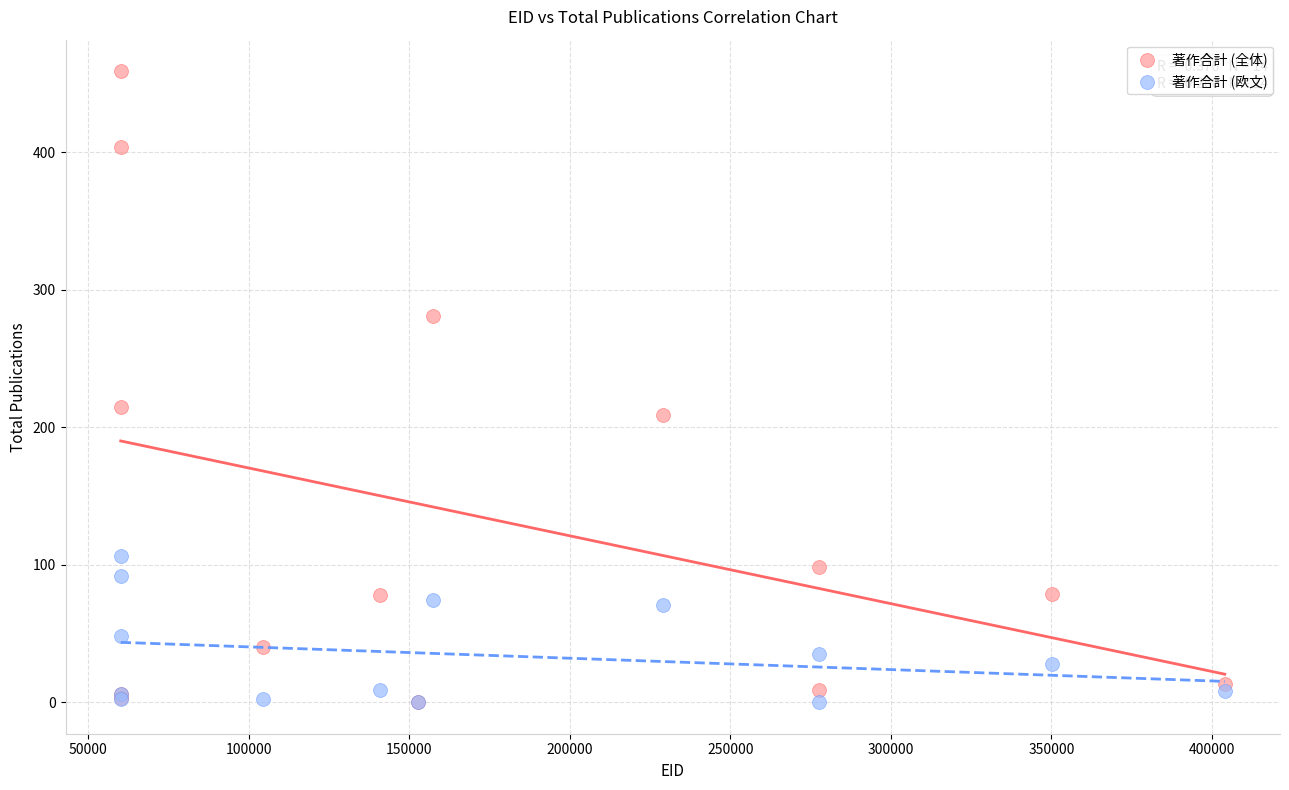

In the 著作合計 (全体) series, what Y value is closest to 229?

215